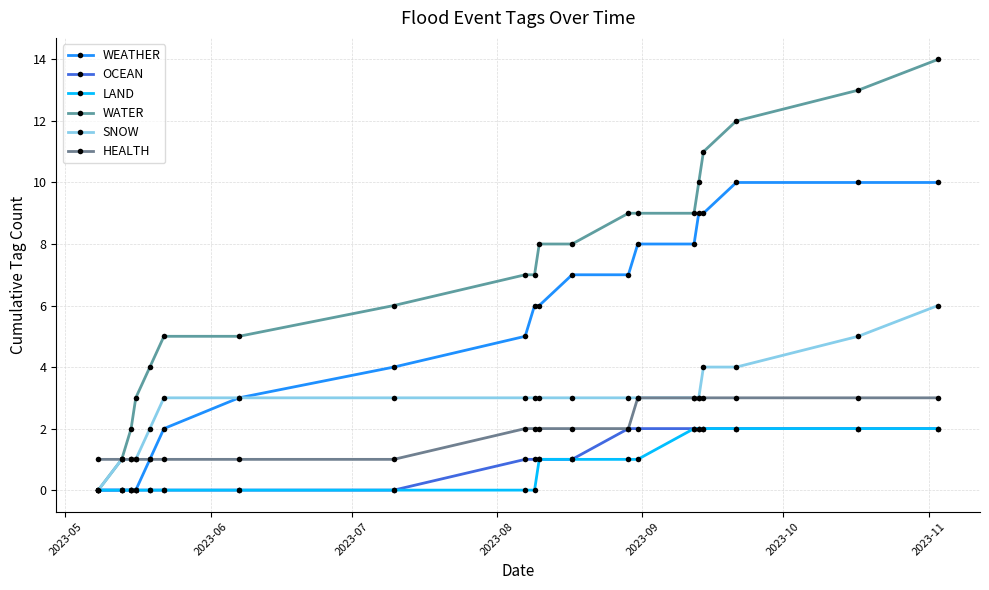

Which series has the largest total across all categories?

WATER